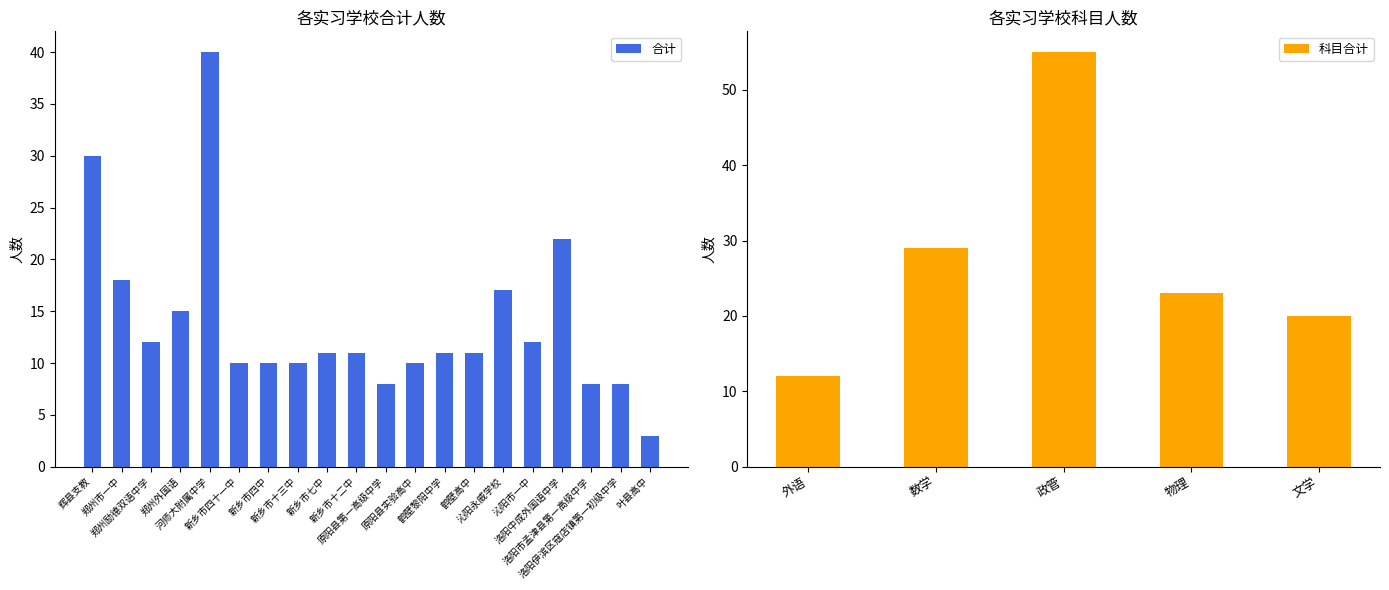

What is the difference between the 合计 values at 新乡市十二中 and 原阳县实验高中?

1